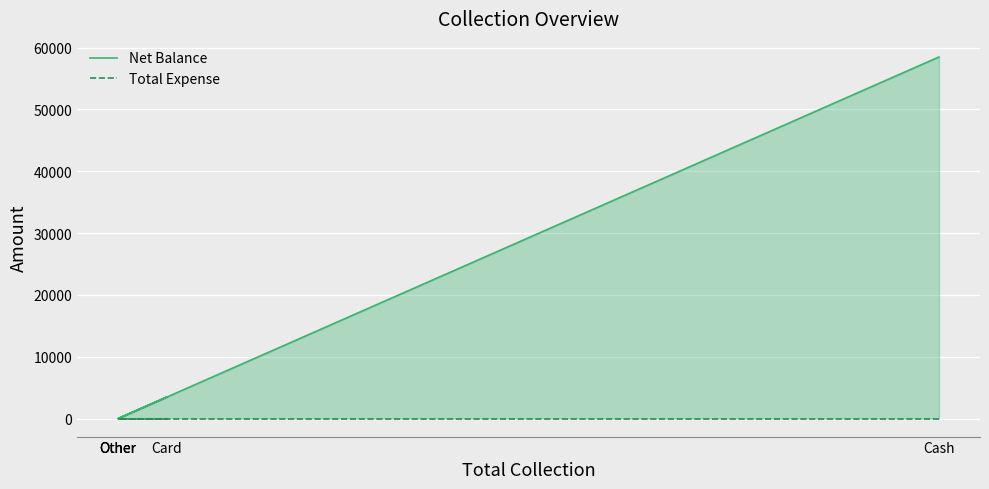

Between Other and Other, which series saw the biggest shift?

Net Balance